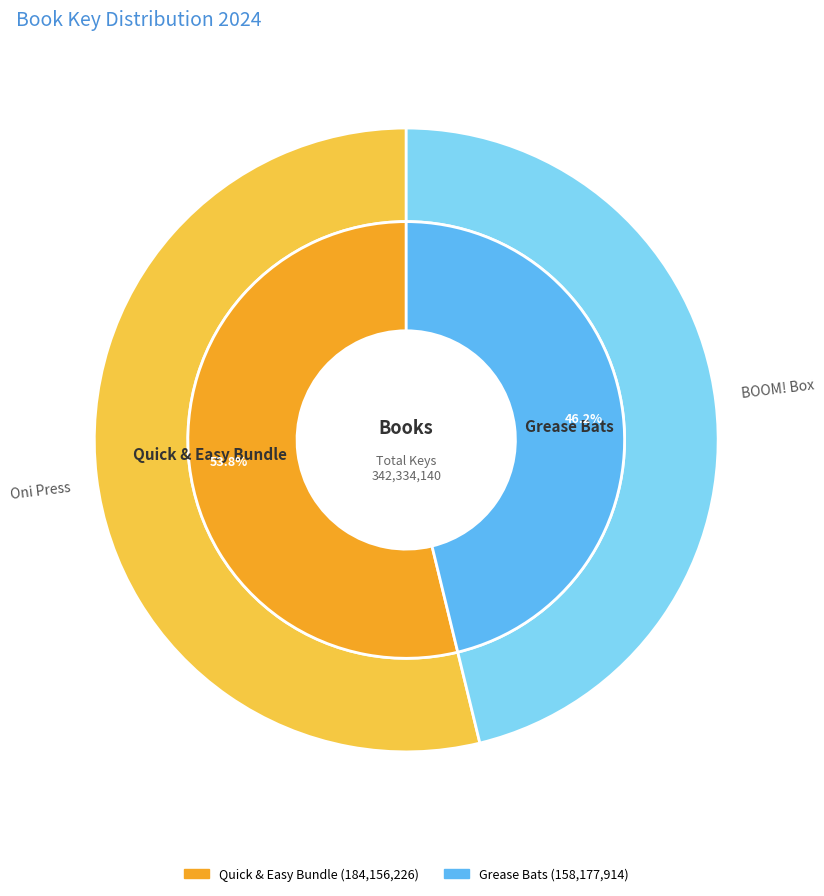

What is the majority slice?

Quick & Easy Bundle